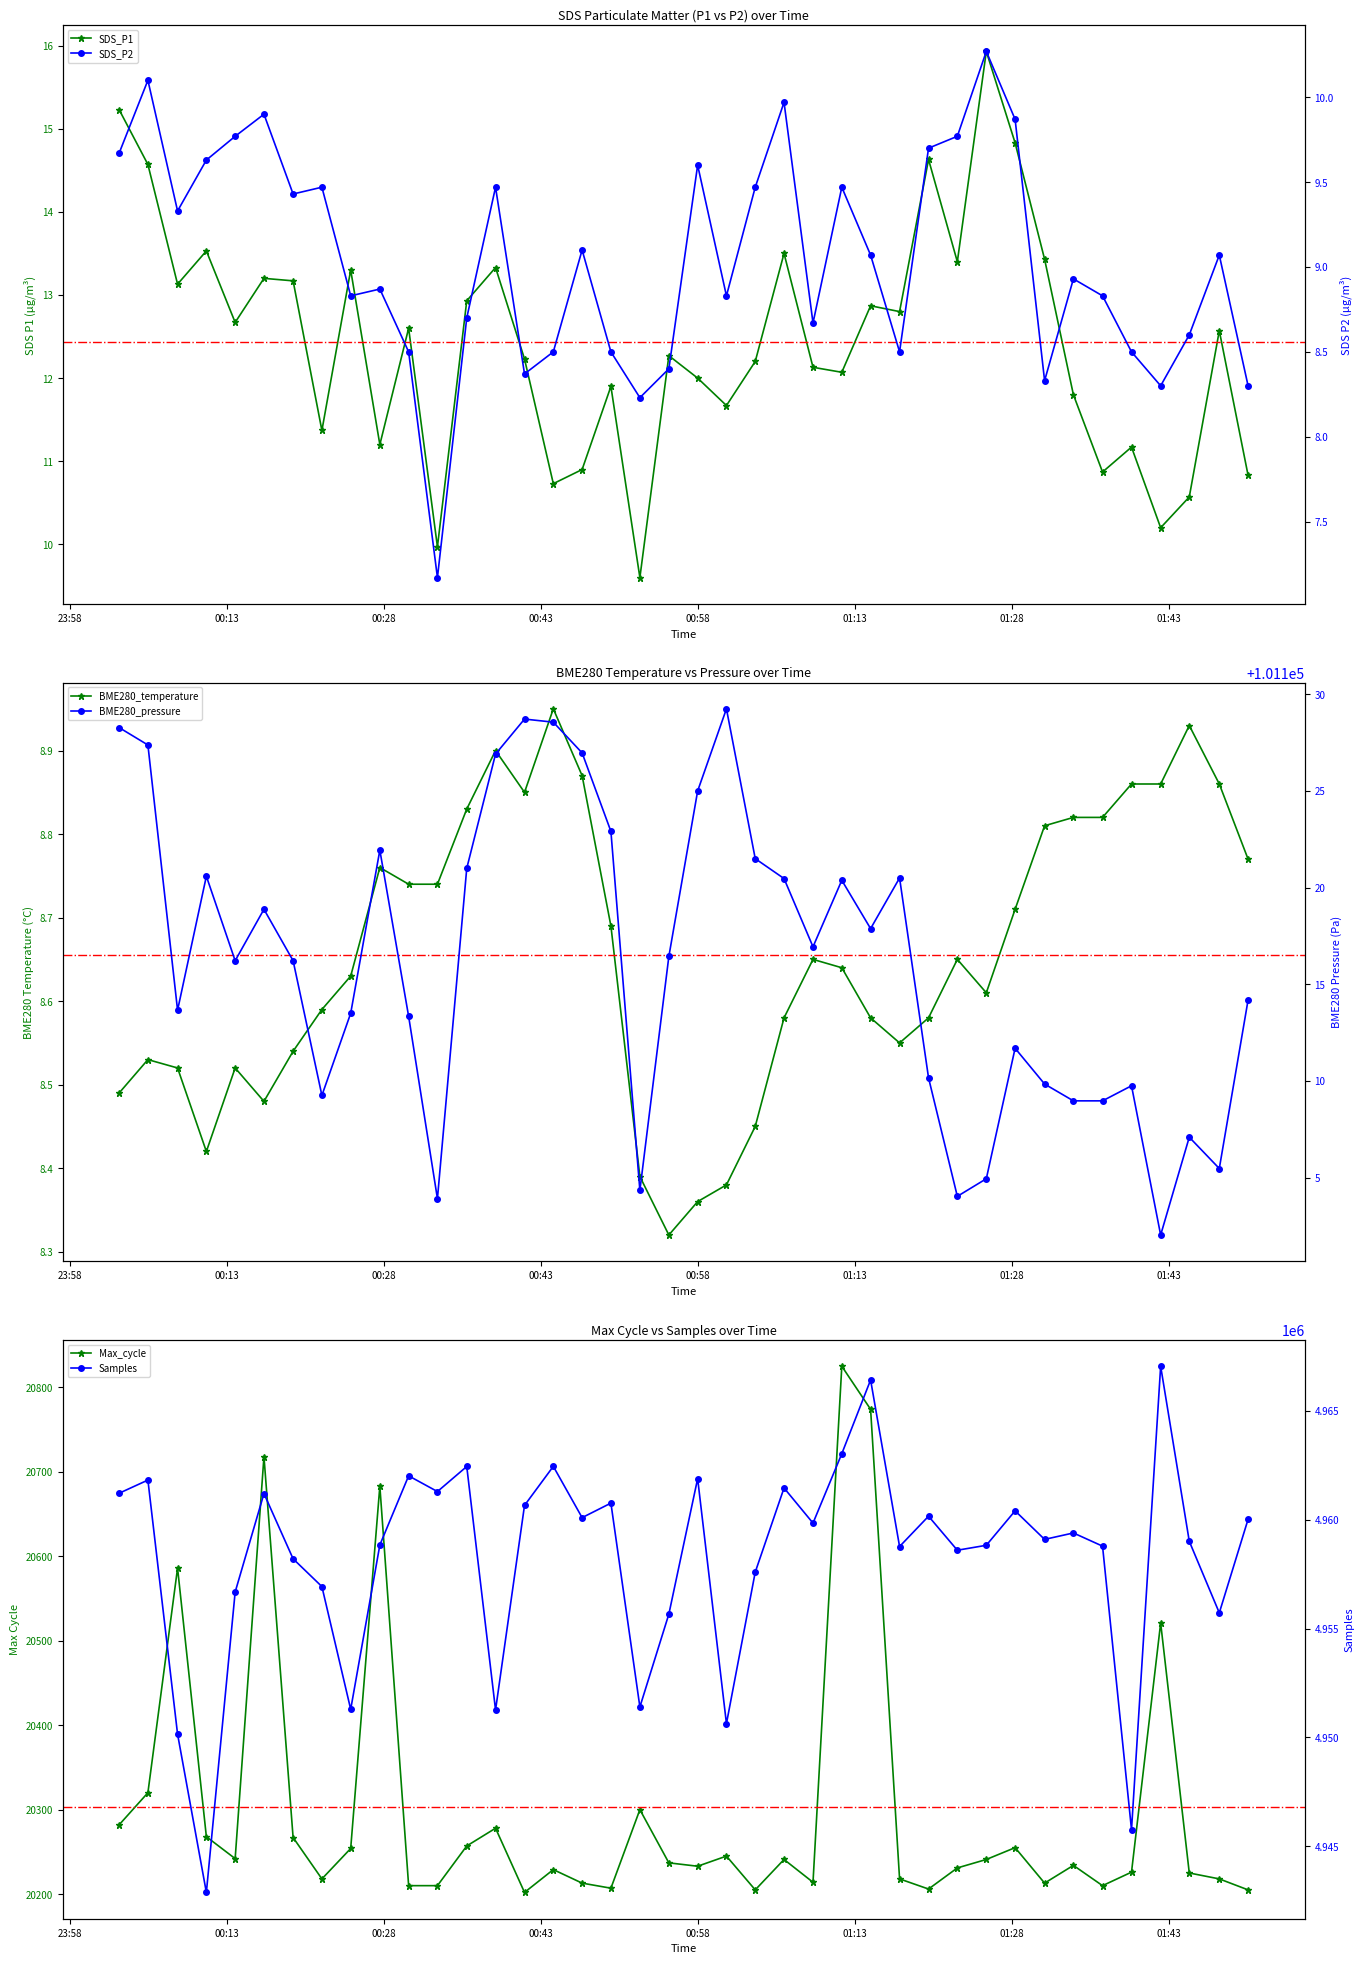

Is it true that SDS_P1 equals 3.9 at 8?

False